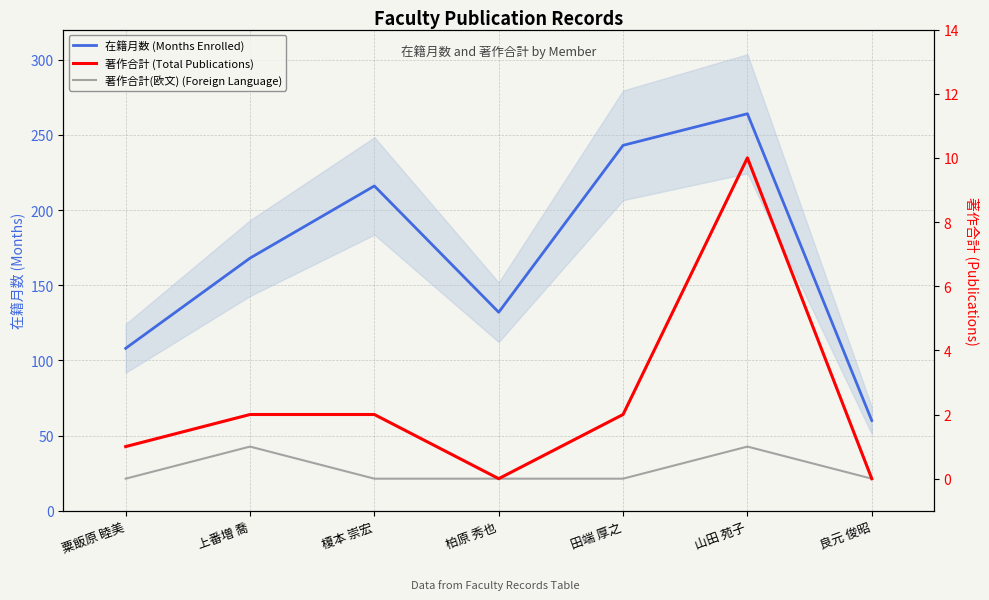

True or false: 著作合計(欧文) (Foreign Language) has a value of 1 at 山田 苑子.

True